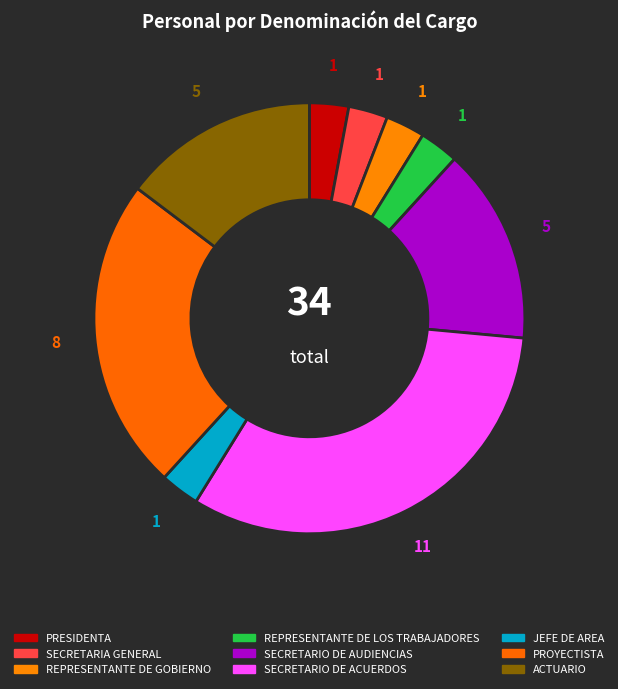

How many slices are in this pie chart?

9